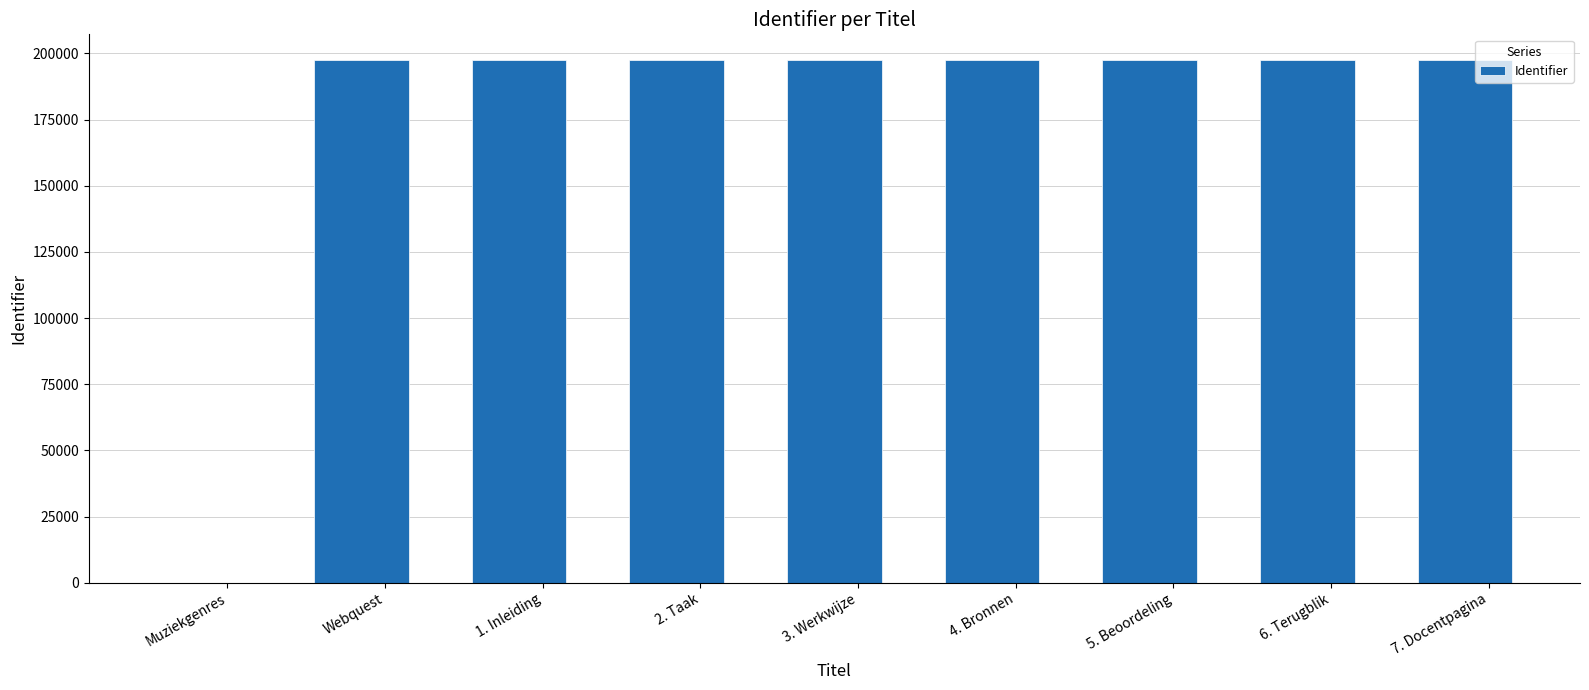

What is the change in value from Muziekgenres to 4. Bronnen?

+197324